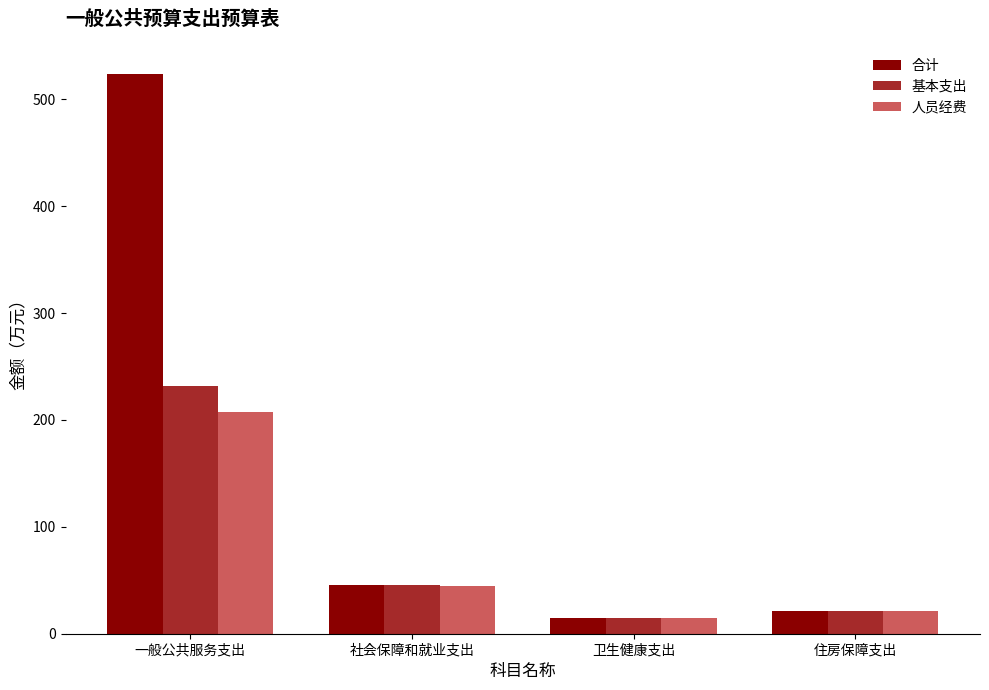

What is the sum of the 合计 values at 社会保障和就业支出 and 住房保障支出?

66.8